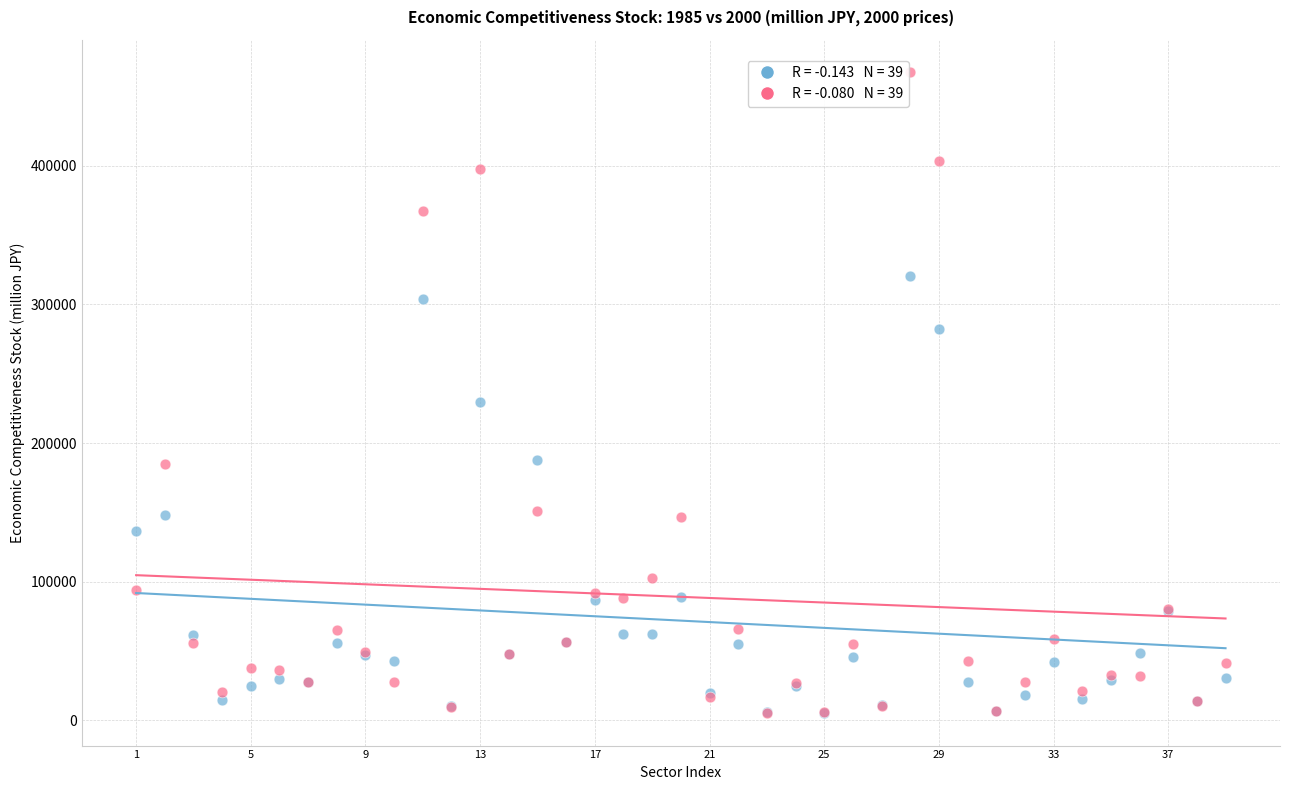

Across all series, what Y value is closest to 236404?

229374.4